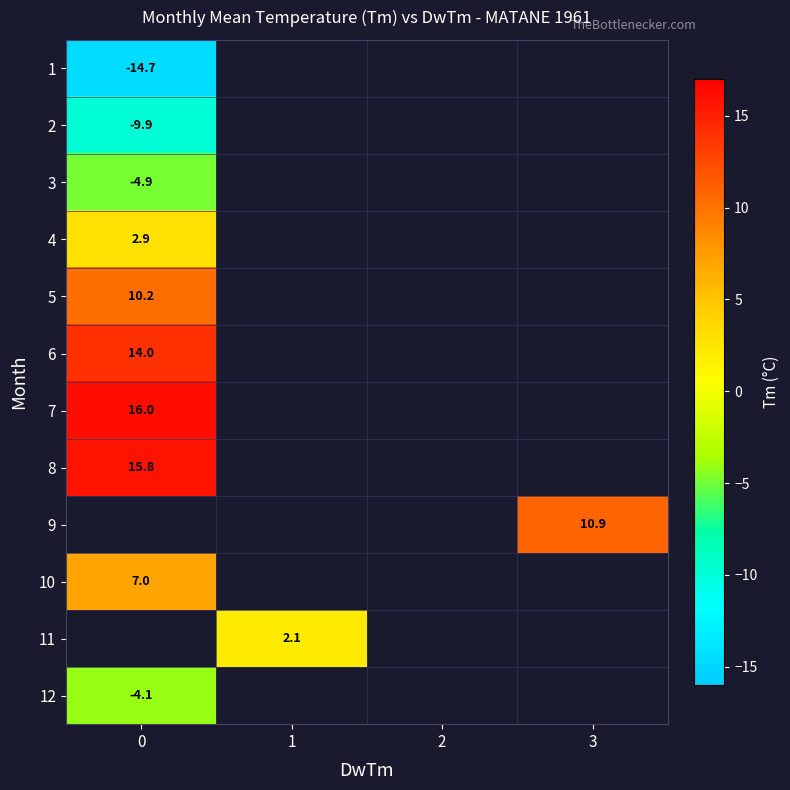

Is it true that 11 equals 2.1 at 1?

True